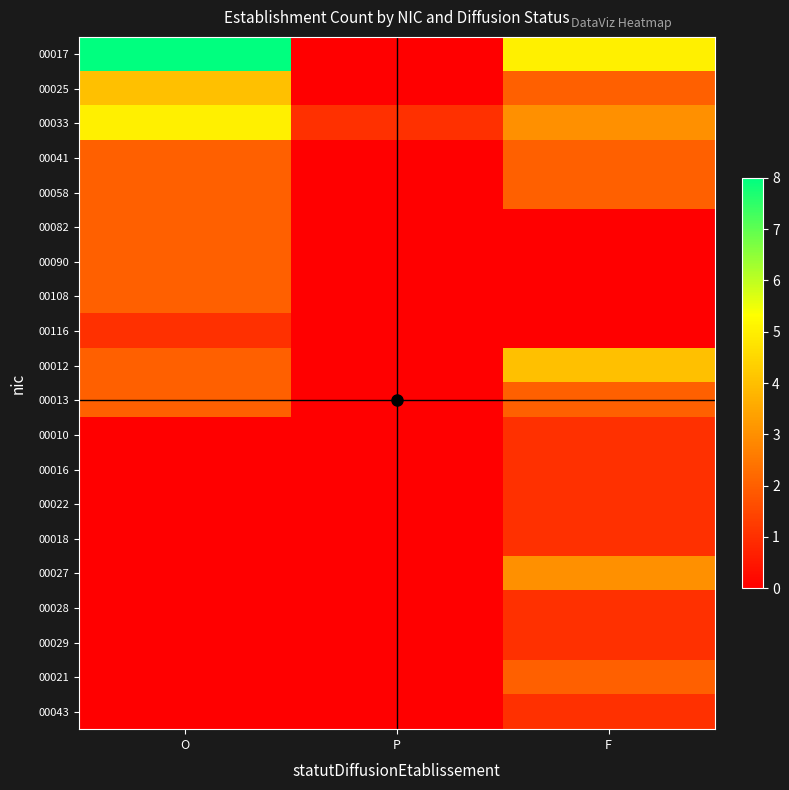

Reading left to right, what are all the values shown in this chart?

00017: O=8	P=0	F=5
00025: O=4	P=0	F=2
00033: O=5	P=1	F=3
00041: O=2	P=0	F=2
00058: O=2	P=0	F=2
00082: O=2	P=0	F=0
00090: O=2	P=0	F=0
00108: O=2	P=0	F=0
00116: O=1	P=0	F=0
00012: O=2	P=0	F=4
00013: O=2	P=0	F=2
00010: O=0	P=0	F=1
00016: O=0	P=0	F=1
00022: O=0	P=0	F=1
00018: O=0	P=0	F=1
00027: O=0	P=0	F=3
00028: O=0	P=0	F=1
00029: O=0	P=0	F=1
00021: O=0	P=0	F=2
00043: O=0	P=0	F=1